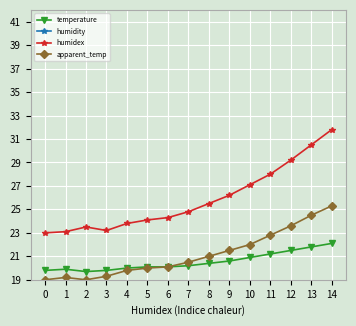

Count the number of data series in this chart.

4